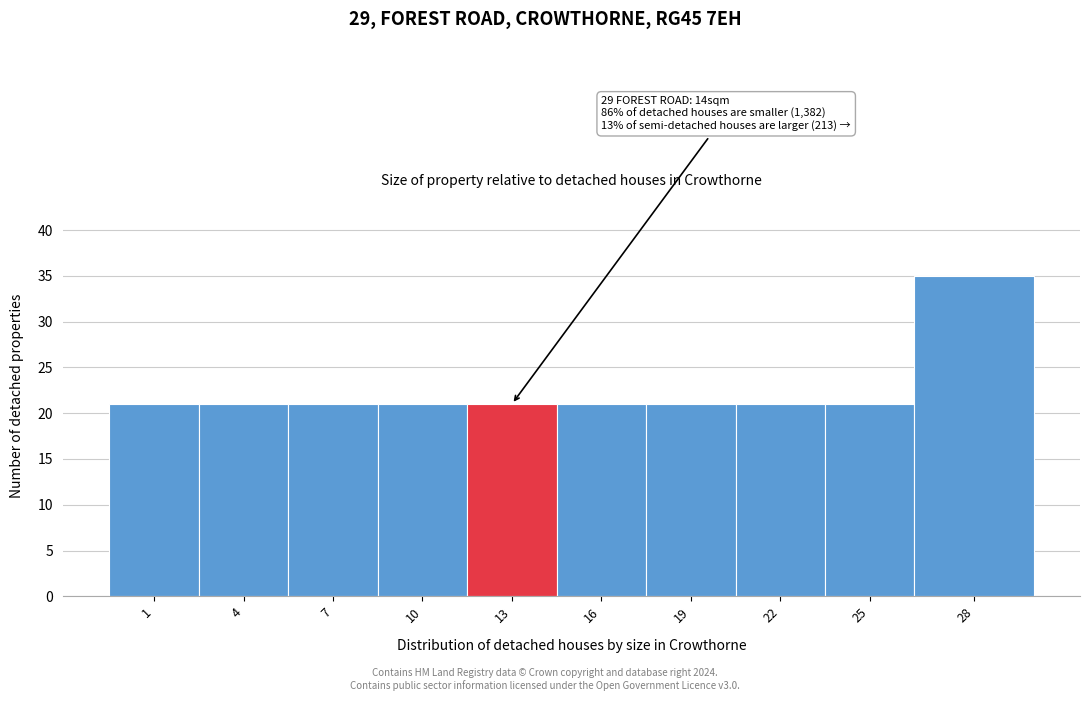

Reading left to right, what are all the values shown in this chart?

1=21	4=21	7=21	10=21	13=21	16=21	19=21	22=21	25=21	28=35